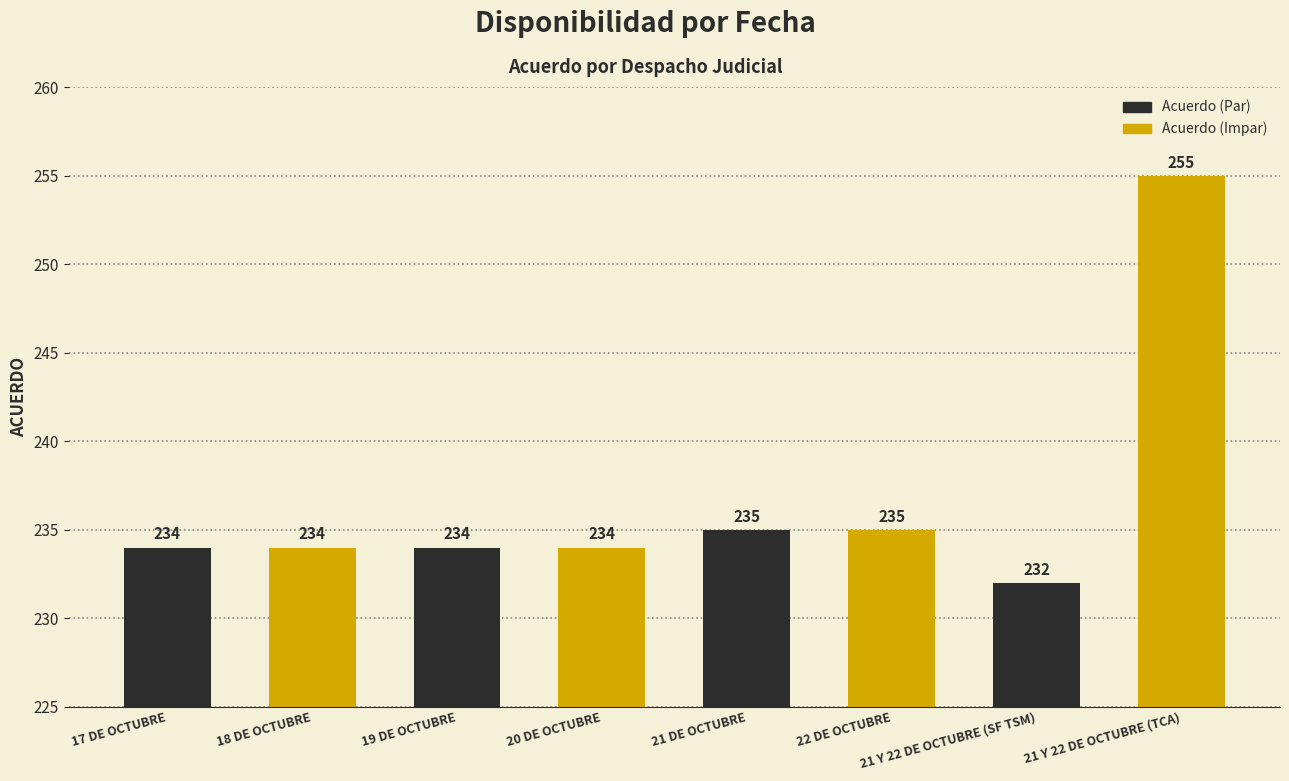

Reading right to left, list all the values displayed in this chart.

255	232	235	235	234	234	234	234